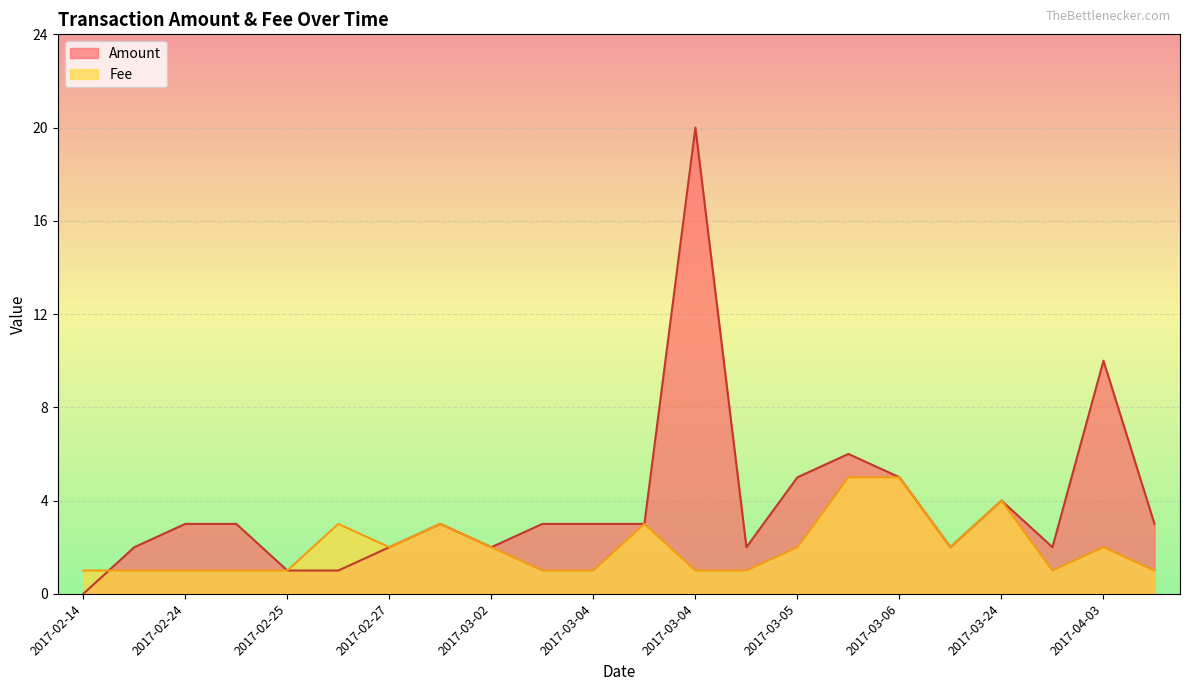

Rank the series by their average value, from highest to lowest.

Amount, Fee